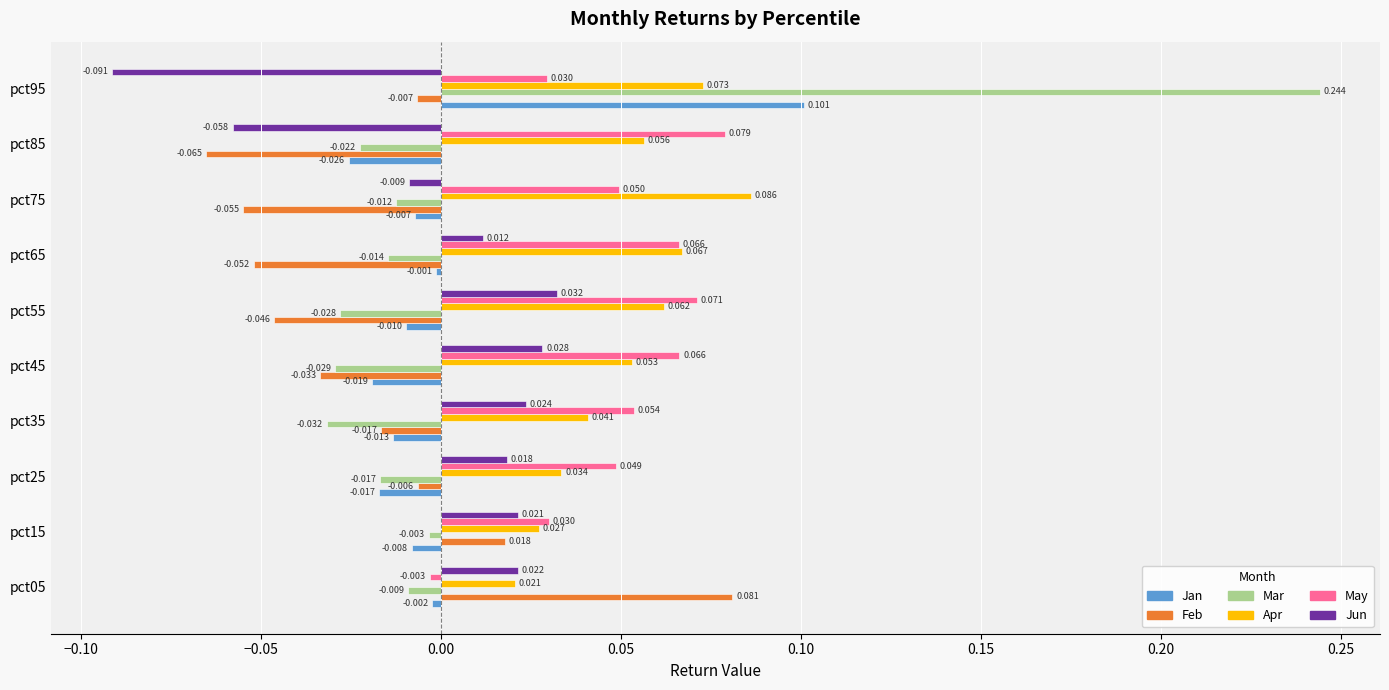

Which series changed the most between pct15 and pct45?

Feb